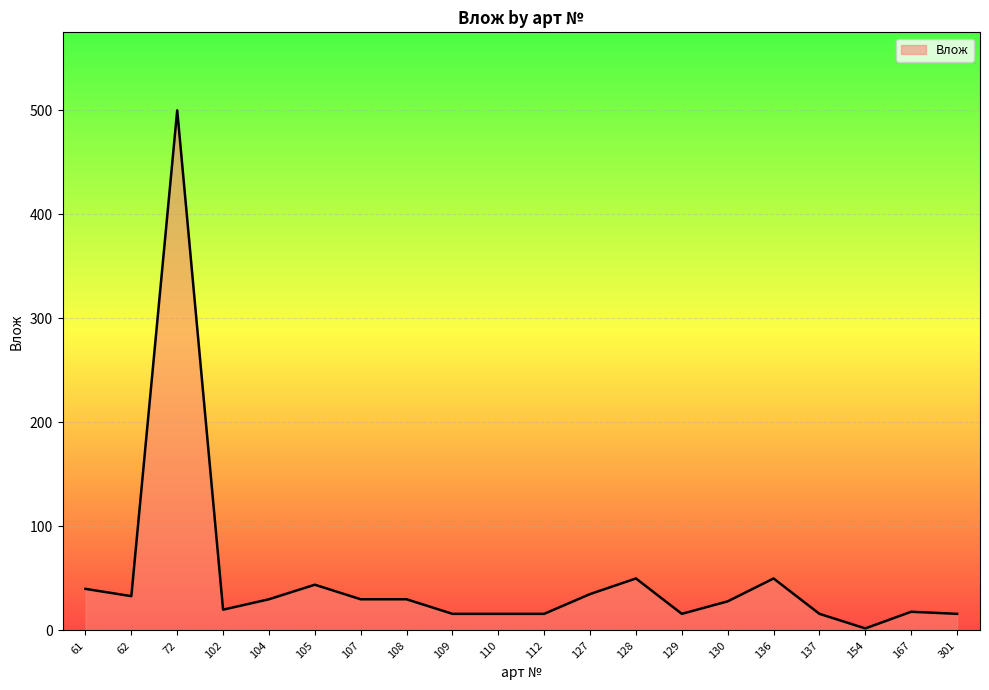

Is it true that the value at 167 is 18?

True